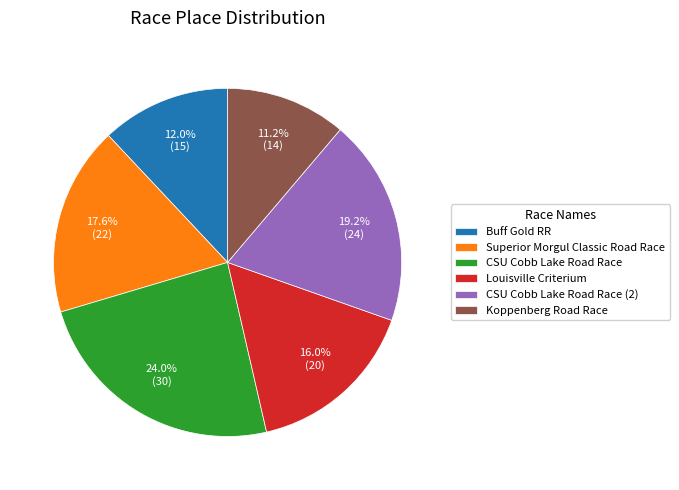

To the nearest percent, what percentage of the pie is Koppenberg Road Race?

11%